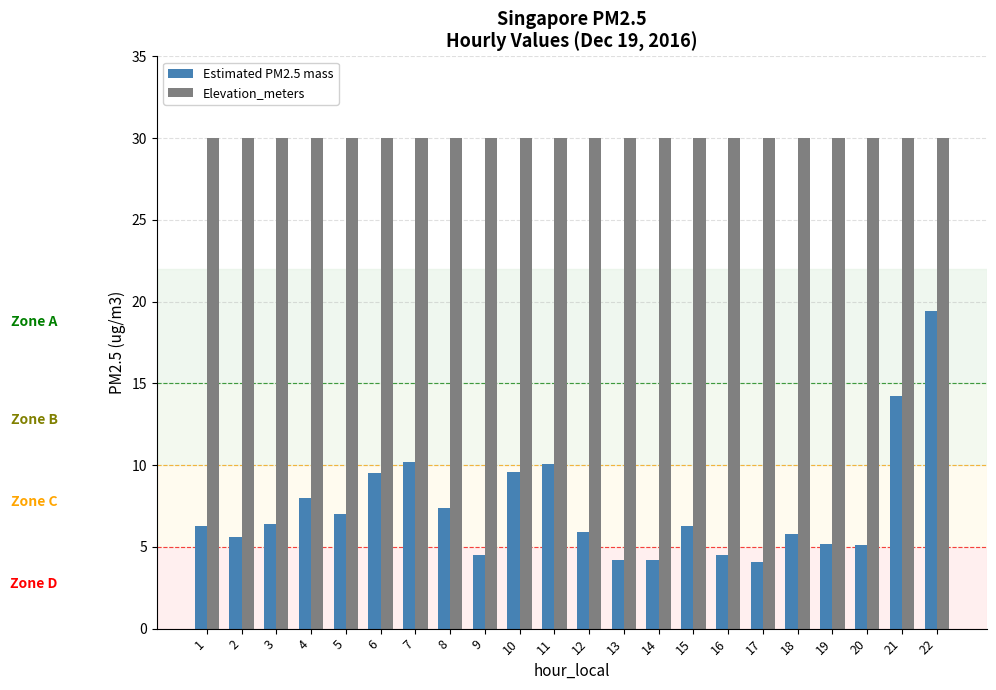

Which series changed the most between 8 and 21?

Estimated PM2.5 mass